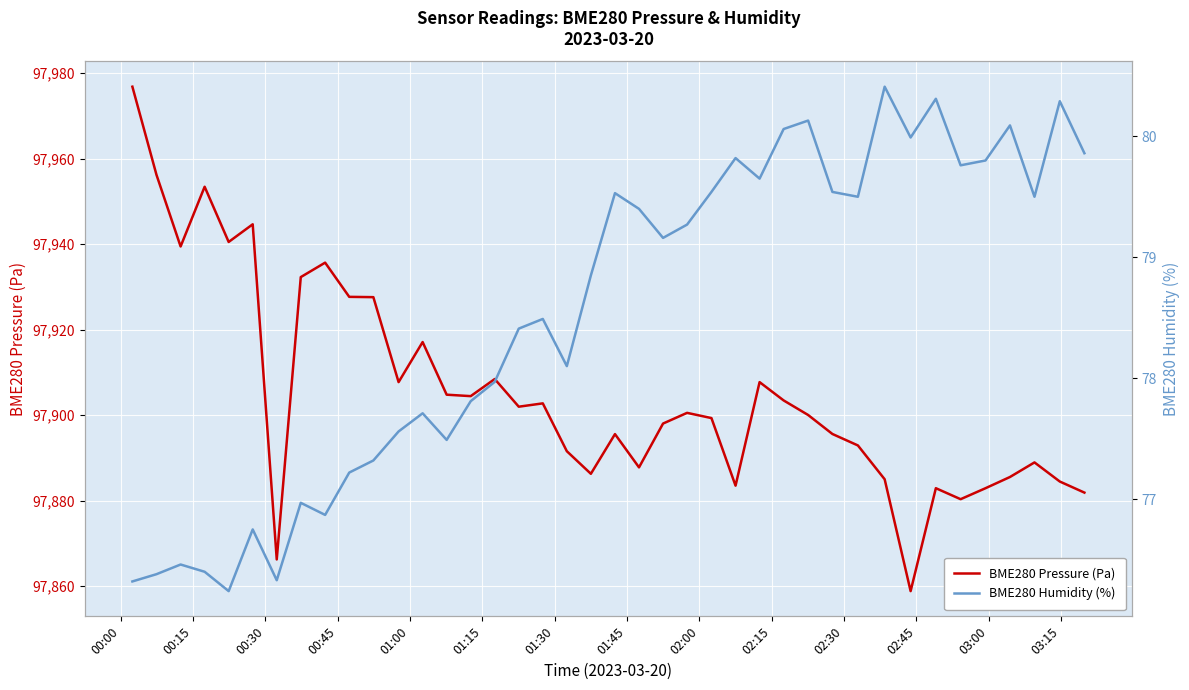

True or false: BME280_pressure and BME280_humidity intersect in this chart.

False